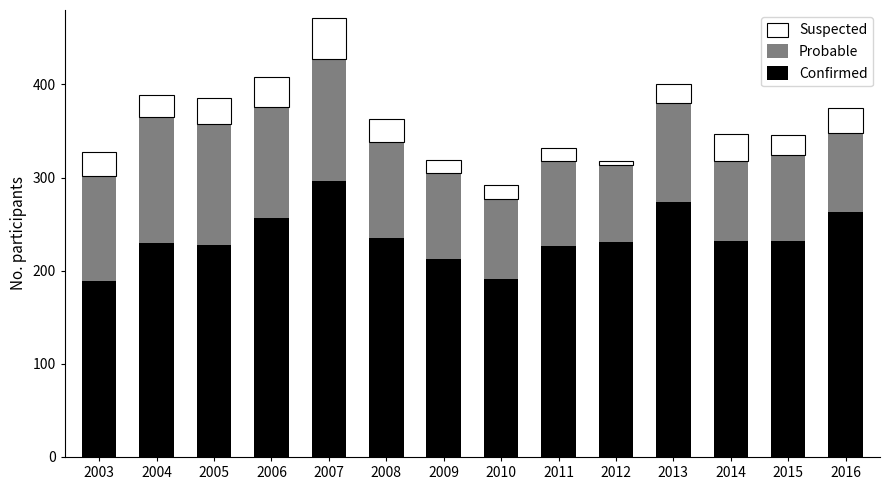

Where is Confirmed nearest to the value 242?

2008